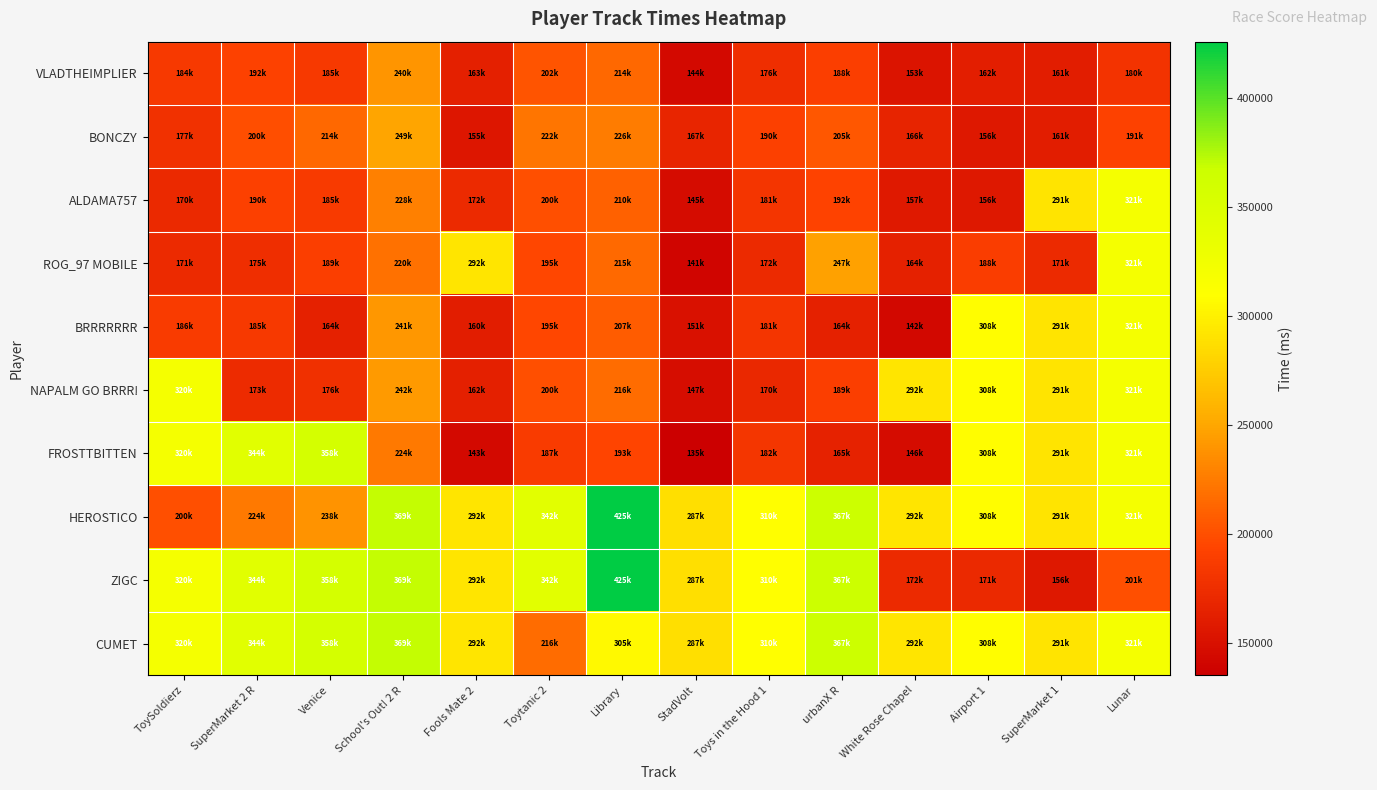

Reading right to left, extract all data points from this chart.

VLADTHEIMPLIER: Lunar=180558	SuperMarket 1=161059	Airport 1=162466	White Rose Chapel=153251	urbanX R=188779	Toys in the Hood 1=176081	StadVolt=144409	Library=214434	Toytanic 2=202666	Fools Mate 2=163433	School's Out! 2 R=240662	Venice=185095	SuperMarket 2 R=192004	ToySoldierz=184810
BONCZY: Lunar=191511	SuperMarket 1=161308	Airport 1=156858	White Rose Chapel=166714	urbanX R=205572	Toys in the Hood 1=190051	StadVolt=167721	Library=226151	Toytanic 2=222692	Fools Mate 2=155820	School's Out! 2 R=249120	Venice=214541	SuperMarket 2 R=200071	ToySoldierz=177712
ALDAMA757: Lunar=321032	SuperMarket 1=291836	Airport 1=156071	White Rose Chapel=157484	urbanX R=192556	Toys in the Hood 1=181424	StadVolt=145750	Library=210594	Toytanic 2=200470	Fools Mate 2=172578	School's Out! 2 R=228243	Venice=185677	SuperMarket 2 R=190940	ToySoldierz=170900
ROG_97 MOBILE: Lunar=321032	SuperMarket 1=171836	Airport 1=188453	White Rose Chapel=164093	urbanX R=247364	Toys in the Hood 1=172318	StadVolt=141117	Library=215747	Toytanic 2=195301	Fools Mate 2=292578	School's Out! 2 R=220121	Venice=189588	SuperMarket 2 R=175772	ToySoldierz=171890
BRRRRRRR: Lunar=321032	SuperMarket 1=291836	Airport 1=308453	White Rose Chapel=142986	urbanX R=164521	Toys in the Hood 1=181835	StadVolt=151200	Library=207123	Toytanic 2=195511	Fools Mate 2=160601	School's Out! 2 R=241292	Venice=164742	SuperMarket 2 R=185300	ToySoldierz=186500
NAPALM GO BRRR!: Lunar=321032	SuperMarket 1=291836	Airport 1=308453	White Rose Chapel=292777	urbanX R=189244	Toys in the Hood 1=170057	StadVolt=147338	Library=216231	Toytanic 2=200686	Fools Mate 2=162713	School's Out! 2 R=242850	Venice=176988	SuperMarket 2 R=173928	ToySoldierz=320503
FROSTTBITTEN: Lunar=321032	SuperMarket 1=291836	Airport 1=308453	White Rose Chapel=146204	urbanX R=165283	Toys in the Hood 1=182325	StadVolt=135452	Library=193686	Toytanic 2=187322	Fools Mate 2=143532	School's Out! 2 R=224799	Venice=358766	SuperMarket 2 R=344053	ToySoldierz=320503
HEROSTICO: Lunar=321032	SuperMarket 1=291836	Airport 1=308453	White Rose Chapel=292777	urbanX R=367364	Toys in the Hood 1=310051	StadVolt=287721	Library=425735	Toytanic 2=342692	Fools Mate 2=292578	School's Out! 2 R=369120	Venice=238766	SuperMarket 2 R=224053	ToySoldierz=200503
ZIGC: Lunar=201032	SuperMarket 1=156659	Airport 1=171466	White Rose Chapel=172777	urbanX R=367364	Toys in the Hood 1=310051	StadVolt=287721	Library=425735	Toytanic 2=342692	Fools Mate 2=292578	School's Out! 2 R=369120	Venice=358766	SuperMarket 2 R=344053	ToySoldierz=320503
CUMET: Lunar=321032	SuperMarket 1=291836	Airport 1=308453	White Rose Chapel=292777	urbanX R=367364	Toys in the Hood 1=310051	StadVolt=287721	Library=305735	Toytanic 2=216588	Fools Mate 2=292578	School's Out! 2 R=369120	Venice=358766	SuperMarket 2 R=344053	ToySoldierz=320503